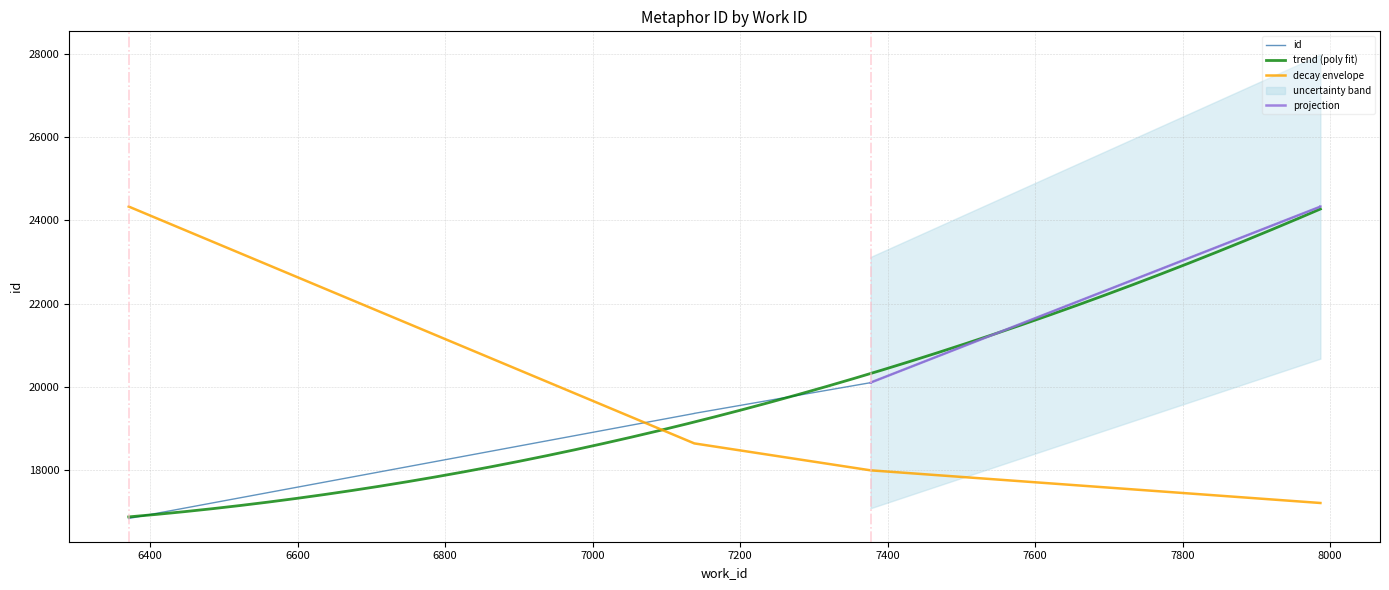

Count the number of categories in the chart.

10